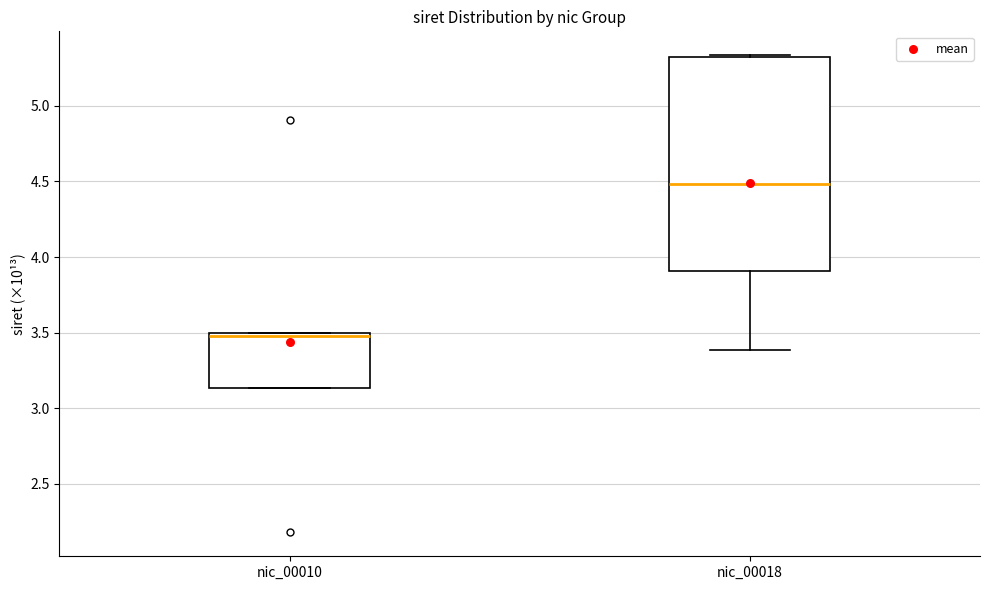

Comparing the boxes themselves (not the whiskers), which one is the tallest?

nic_00018